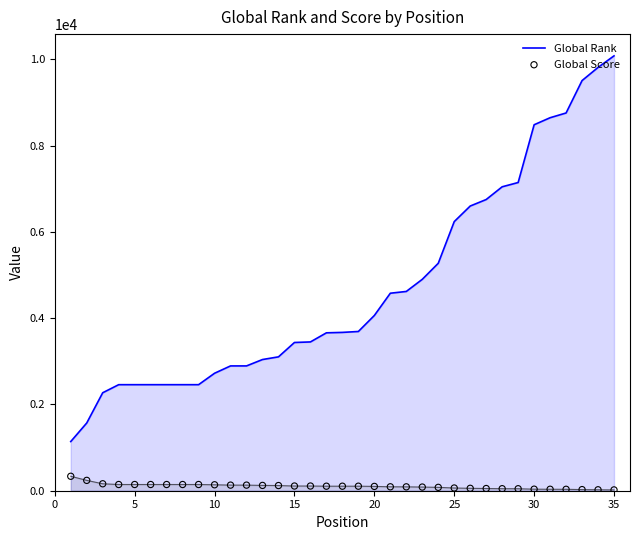

What is the highest value of the Global Rank series?

10080